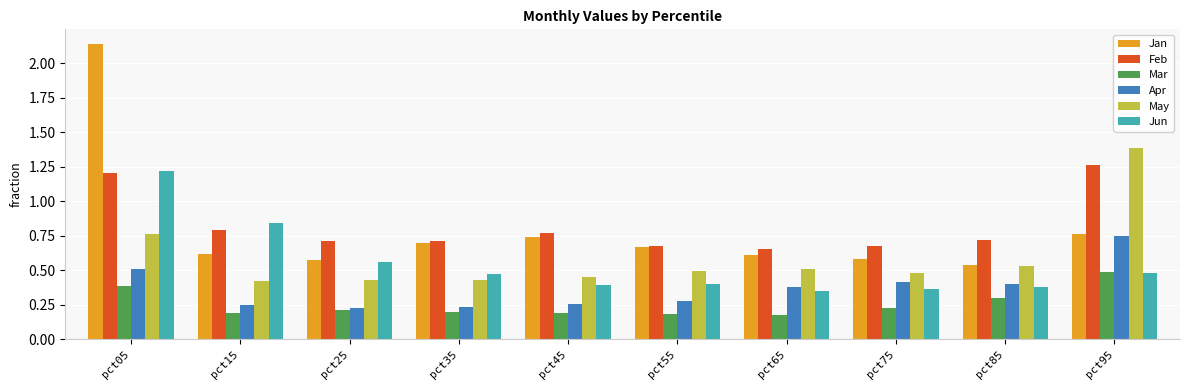

The Feb series shows 0.4 at pct05. True or false?

False